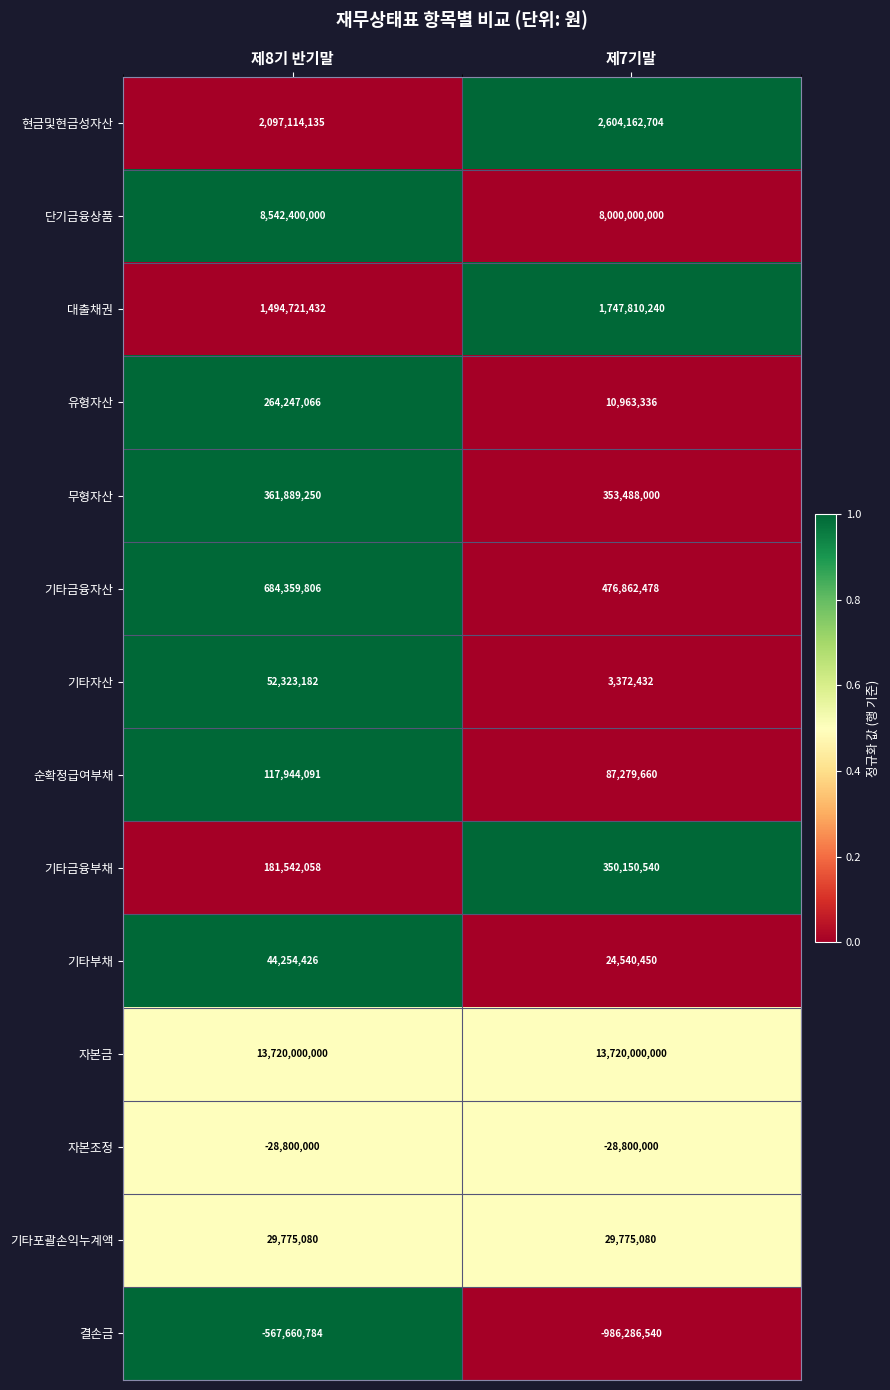

Between 제8기 반기말 and 제7기말, which series saw the biggest shift?

단기금융상품